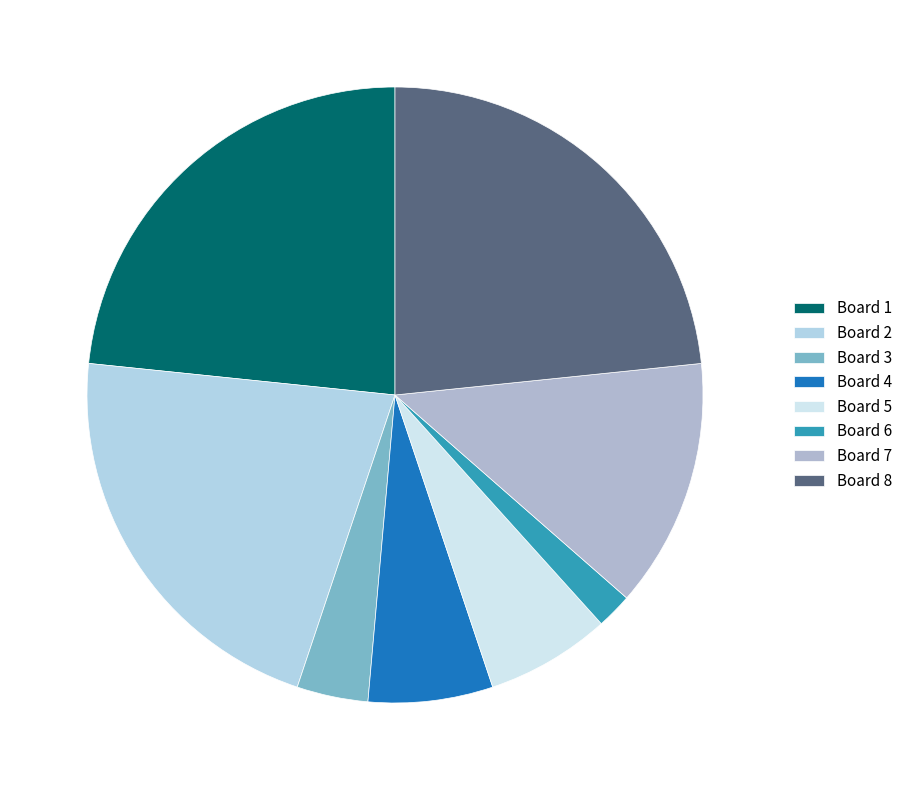

Does Board 8 account for over 50% of the chart?

No